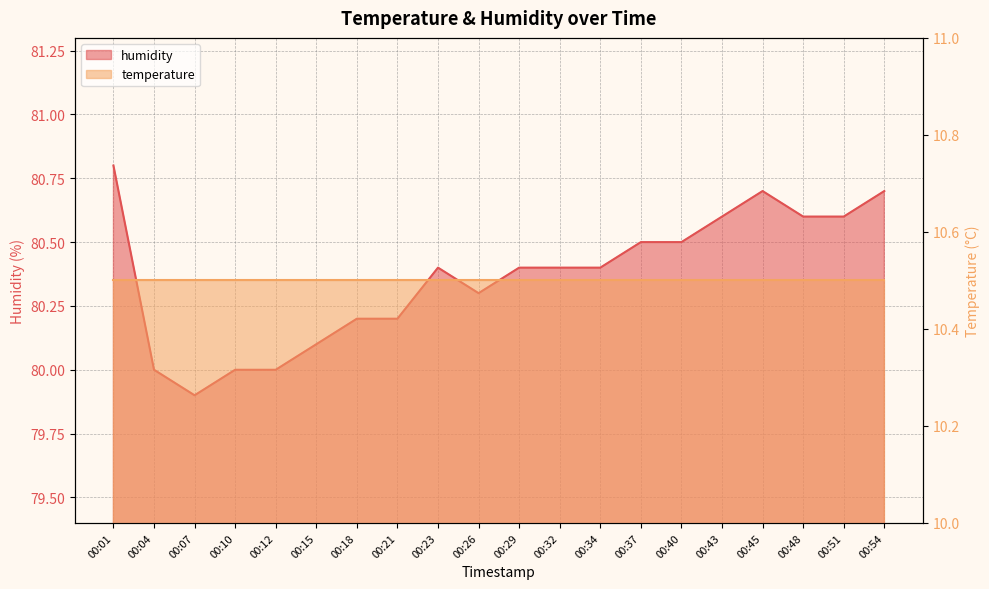

Rank the categories by value from highest to lowest.

00:01, 00:45, 00:54, 00:43, 00:48, 00:51, 00:37, 00:40, 00:23, 00:29, 00:32, 00:34, 00:26, 00:18, 00:21, 00:15, 00:04, 00:10, 00:12, 00:07